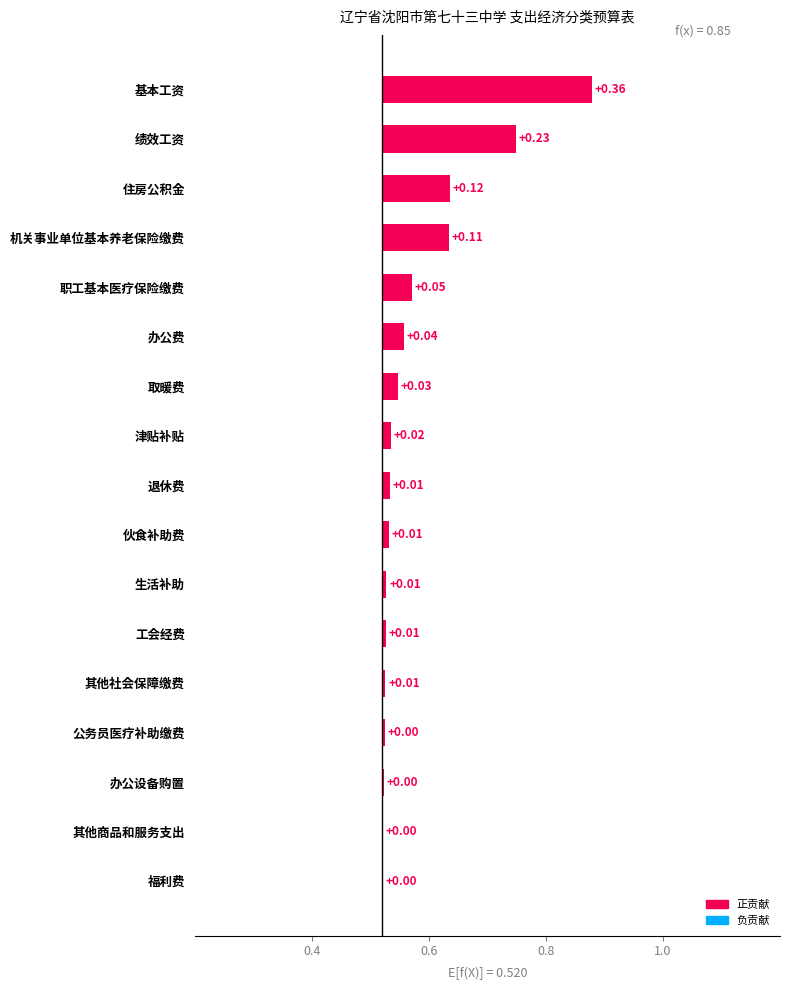

How many distinct data groups are displayed?

1